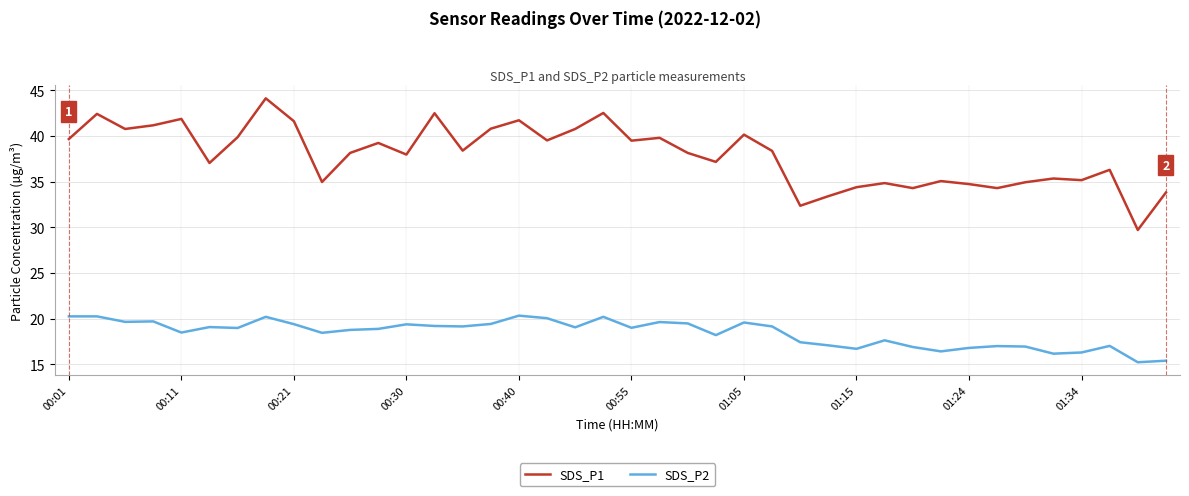

True or false: SDS_P1 and SDS_P2 cross at least once.

False